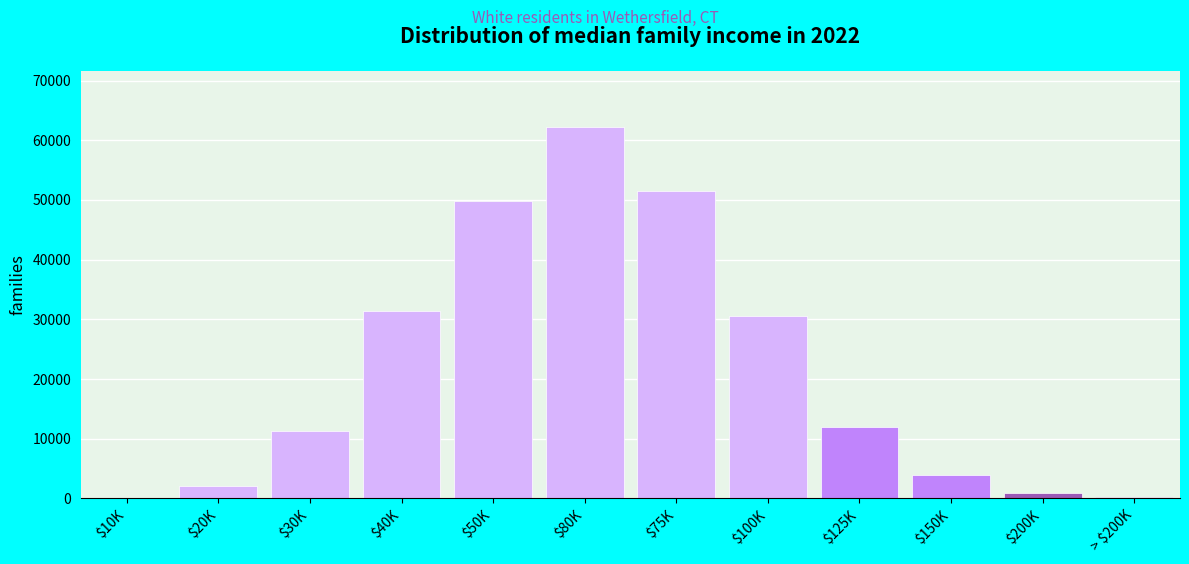

What is the greatest value displayed?

62300